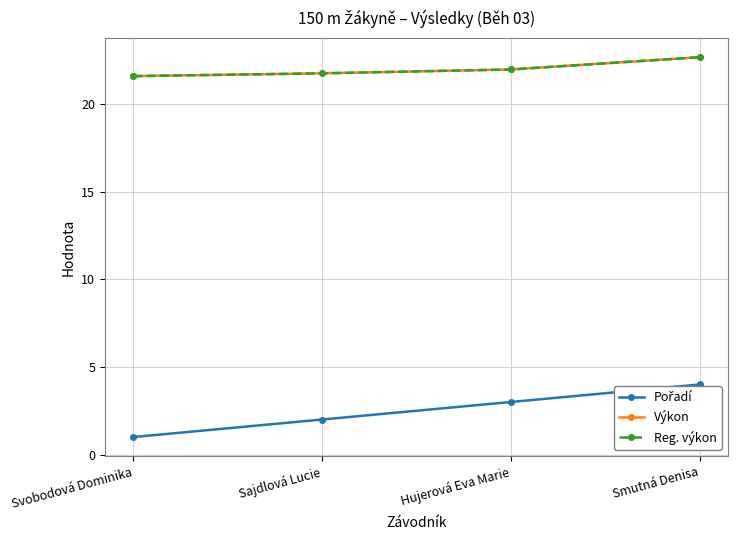

What is the spread (max minus min) of values at Hujerová Eva Marie?

19.0